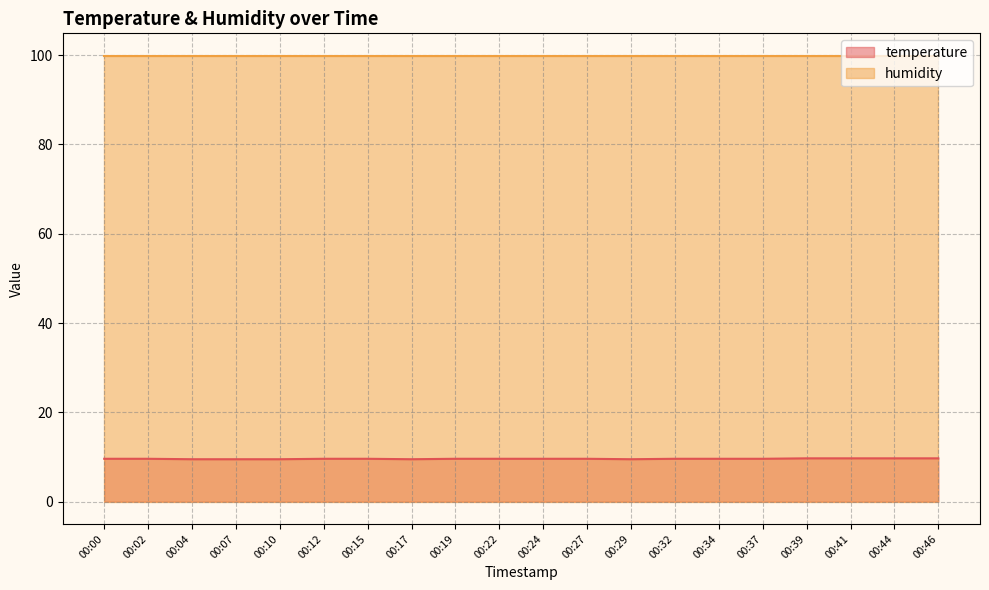

What is the difference between the maximum and second lowest values?

0.2